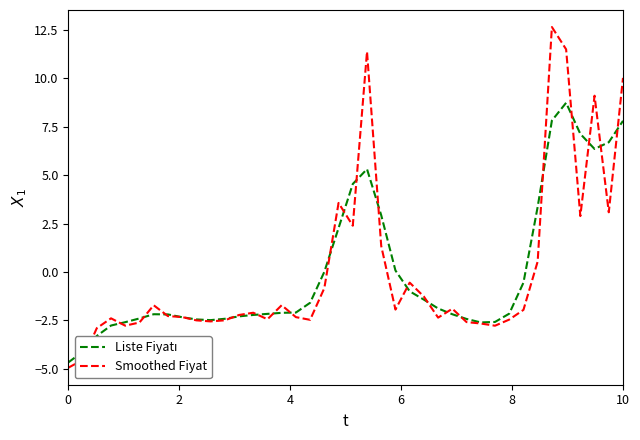

What is the highest value of the Smoothed Fiyat series?

12.6